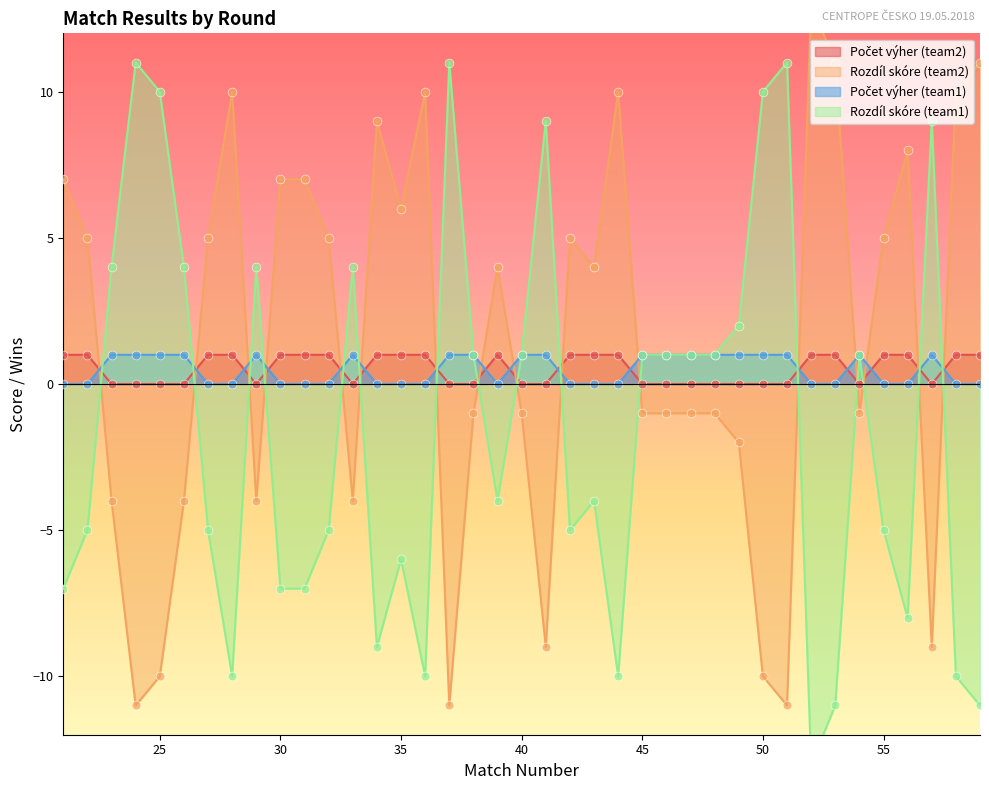

At which category is the sum across all series the highest?

21